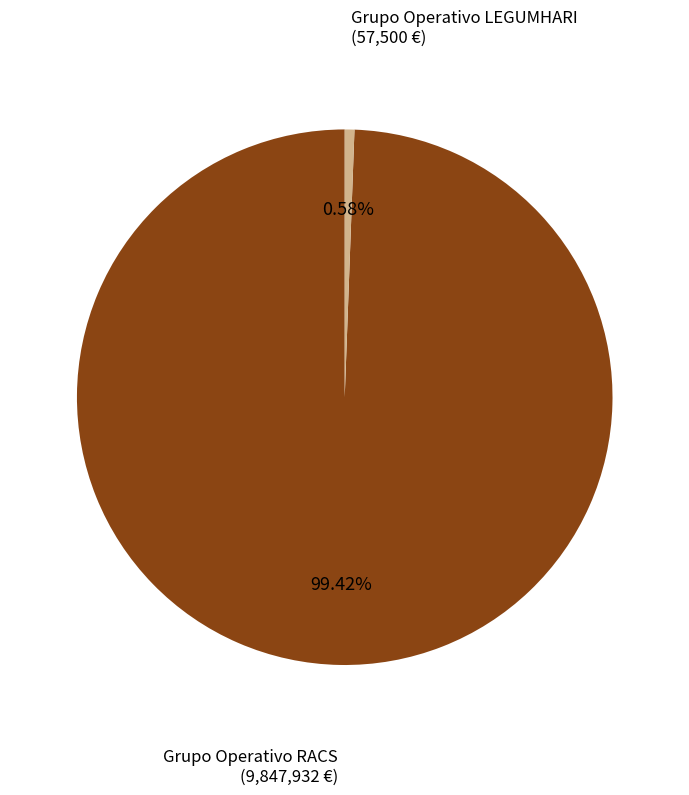

Do Grupo Operativo LEGUMHARI and Grupo Operativo RACS together represent more than half of the pie?

Yes